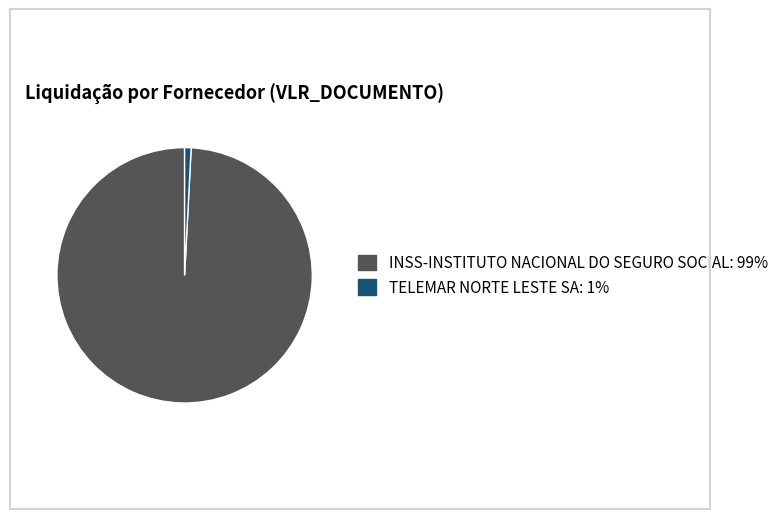

Is the sum of INSS-INSTITUTO NACIONAL DO SEGURO SOCIAL and TELEMAR NORTE LESTE SA greater than half?

Yes